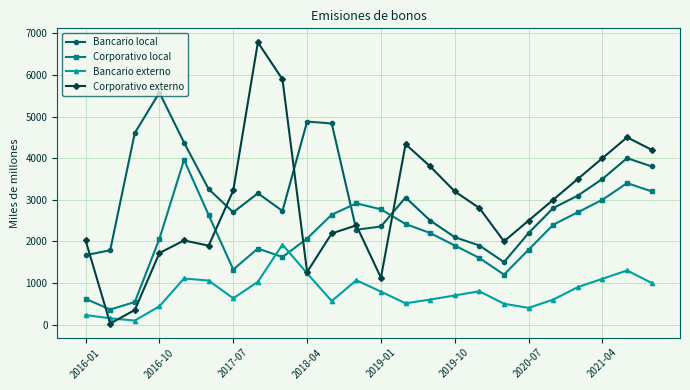

Which series has the widest spread of values?

Corporativo externo